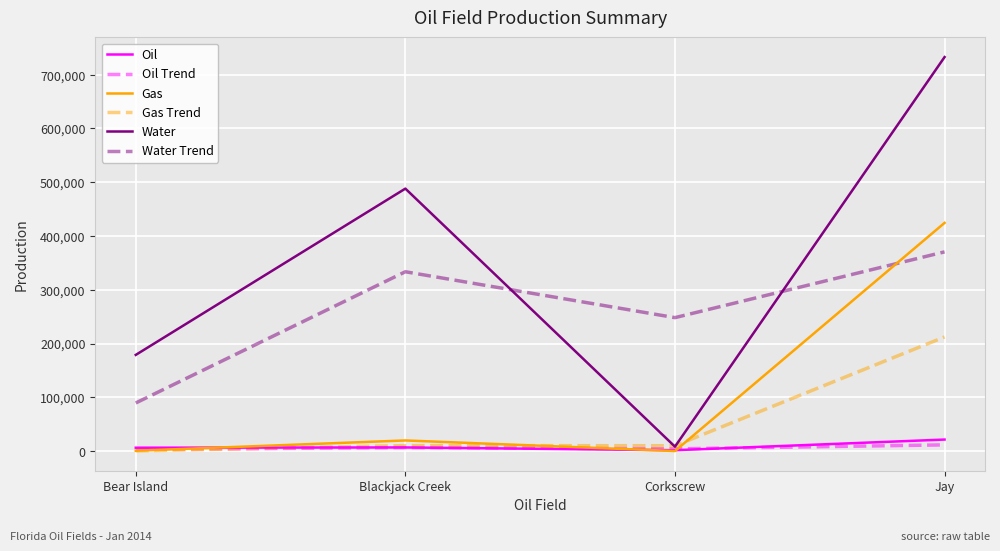

Which category has the highest value across all series?

Jay